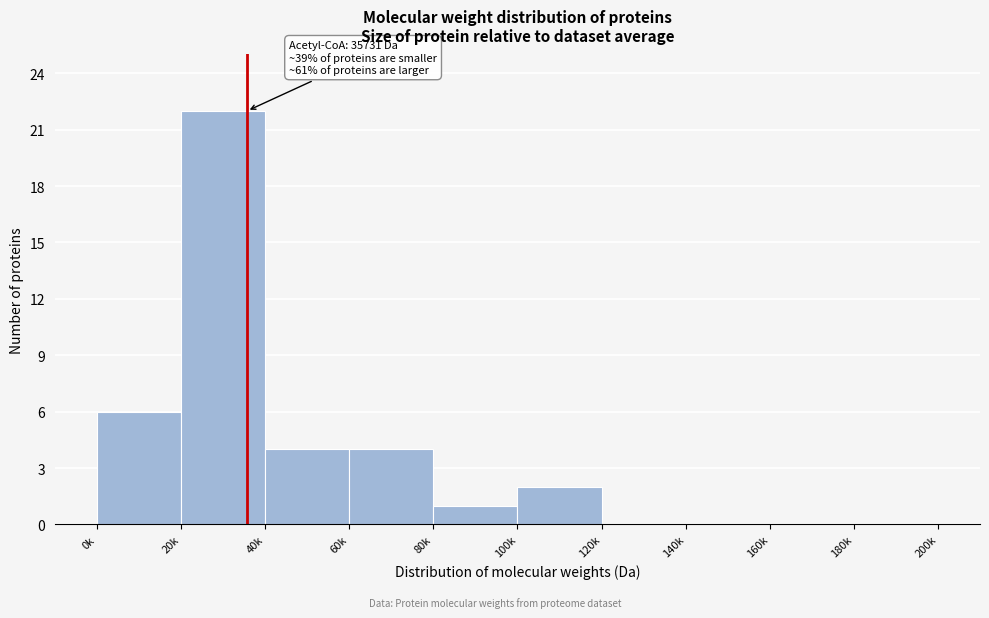

Reading left to right, list all the values displayed in this chart.

0k=6	20k=22	40k=4	60k=4	80k=1	100k=2	120k=0	140k=0	160k=0	180k=0